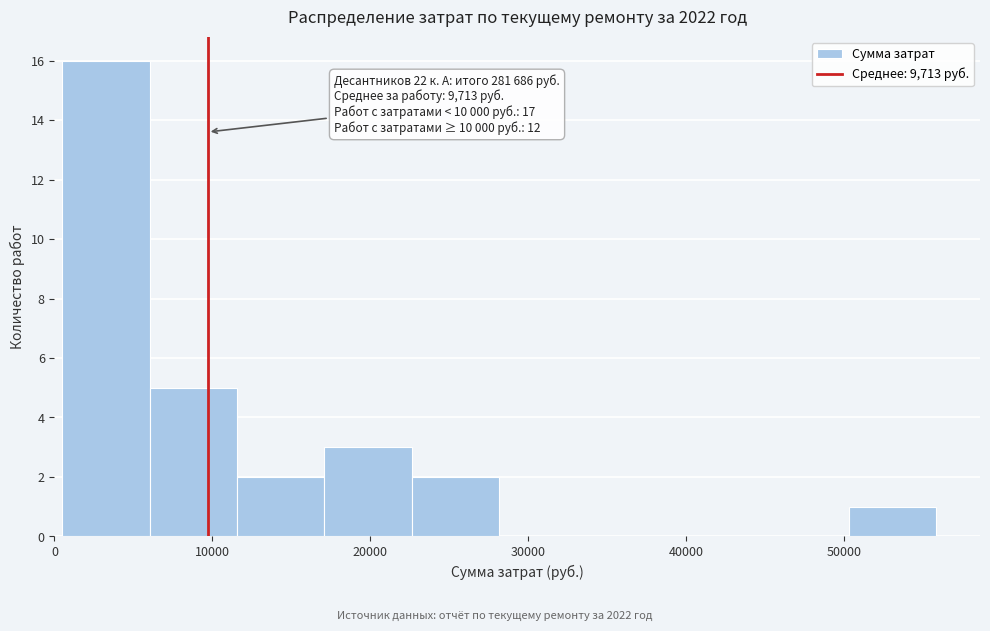

Over which range of the x-axis is the bar tallest?

0 to 6000